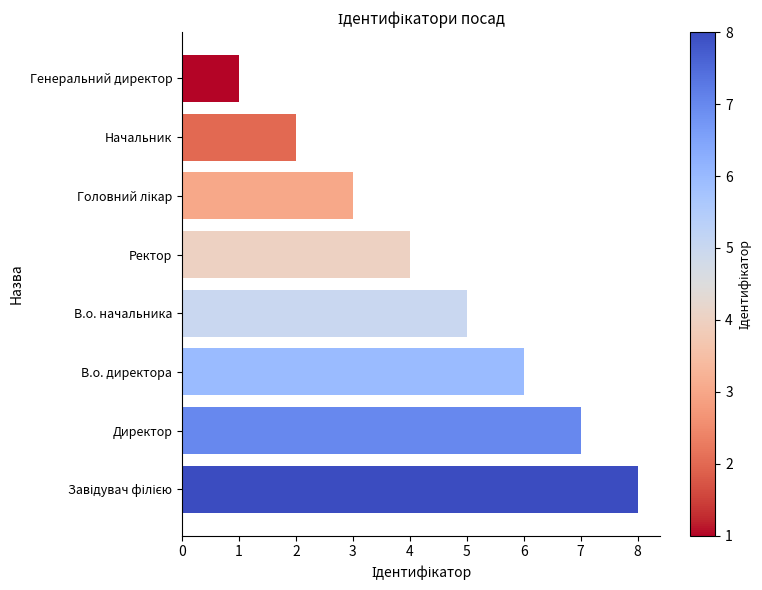

Does the chart contain any negative values?

No